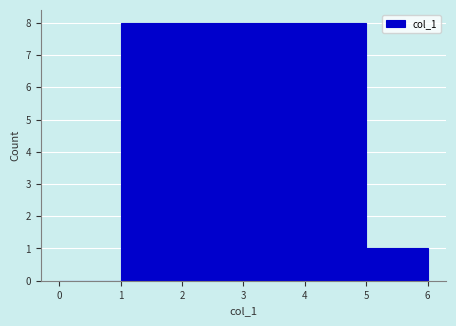

What is the height of the bar covering 1 to 2 on the x-axis? The values are not printed on the chart, so give them approximately, as read against the axis.

8